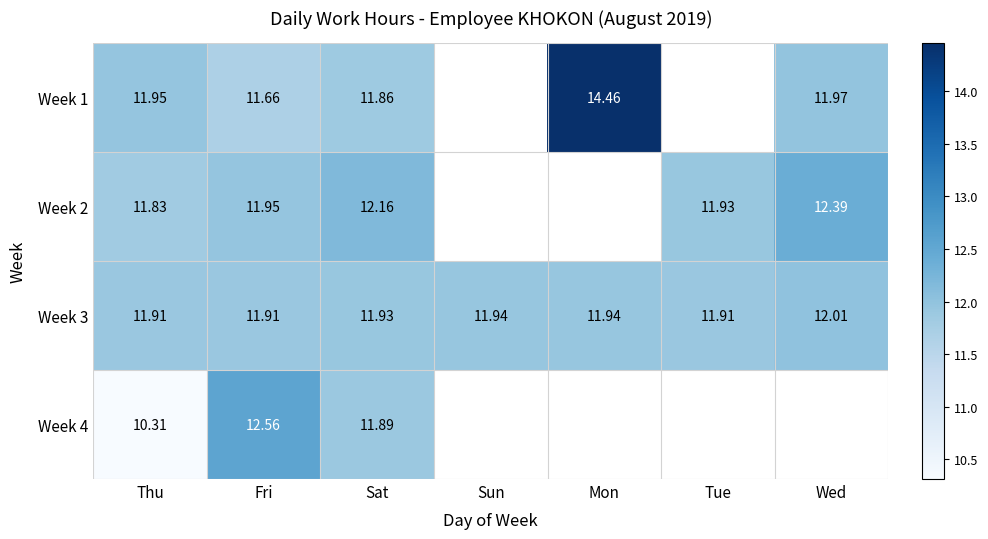

Is the value of Week 1 at Thu greater than the value of Week 4 at Sat?

Yes